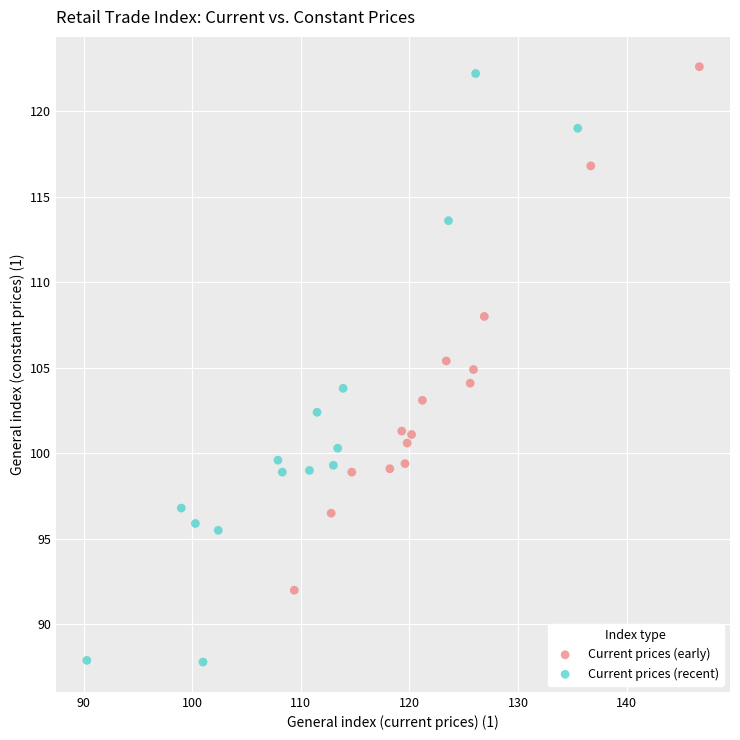

Which series reaches the minimum Y coordinate?

Current prices (recent)